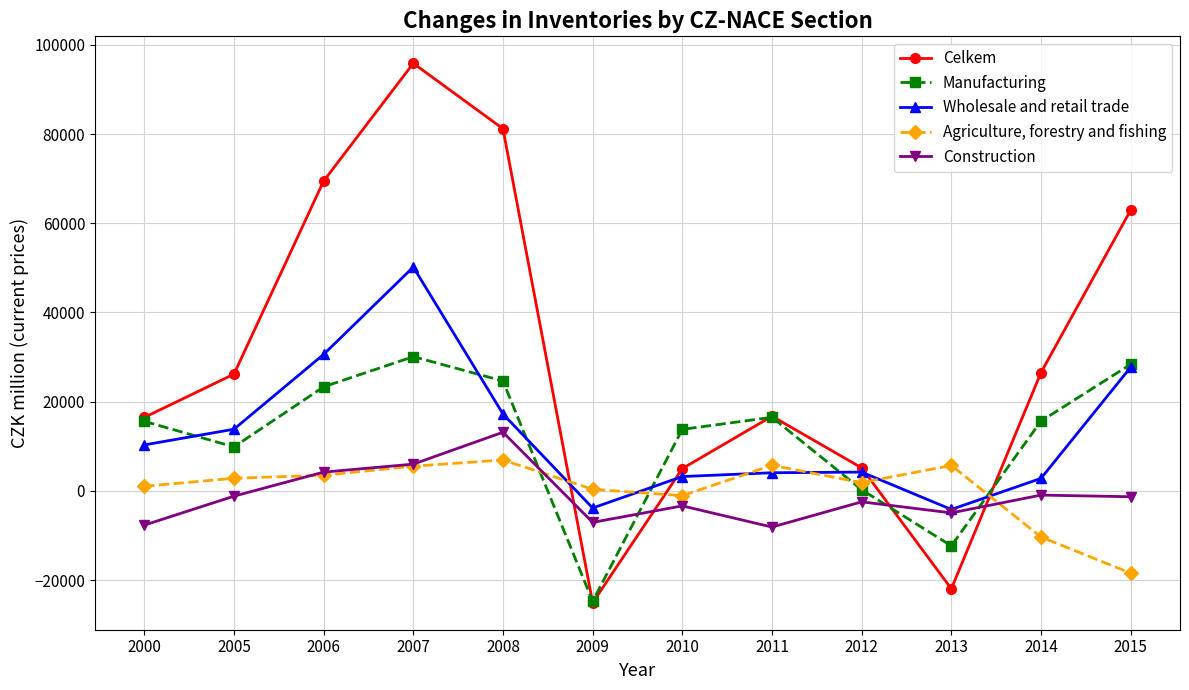

True or false: Manufacturing and Construction cross at least once.

True